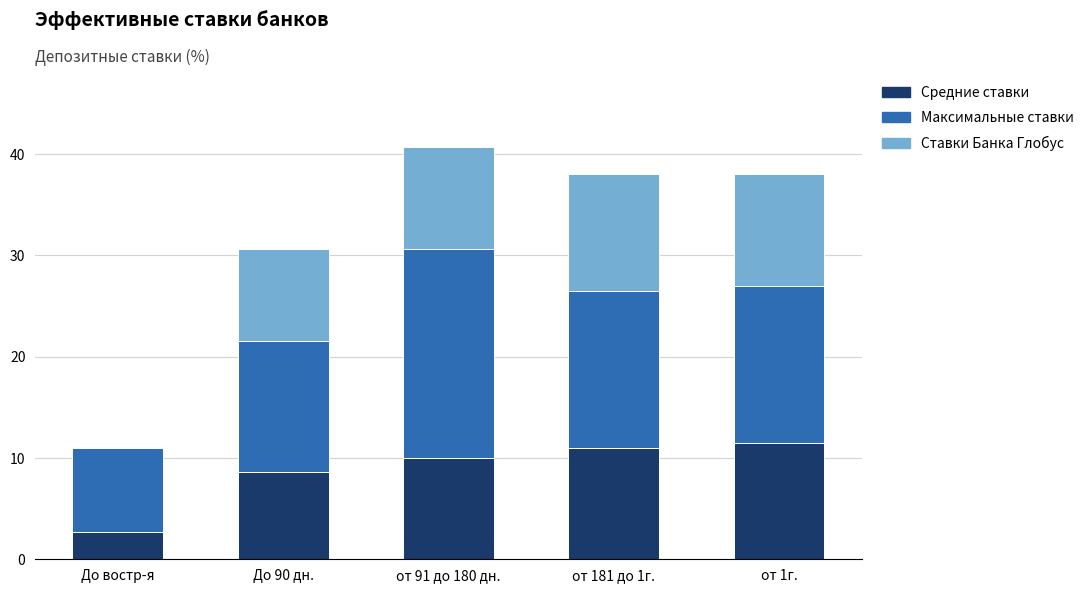

What is the sum of all Средние ставки values?

43.7